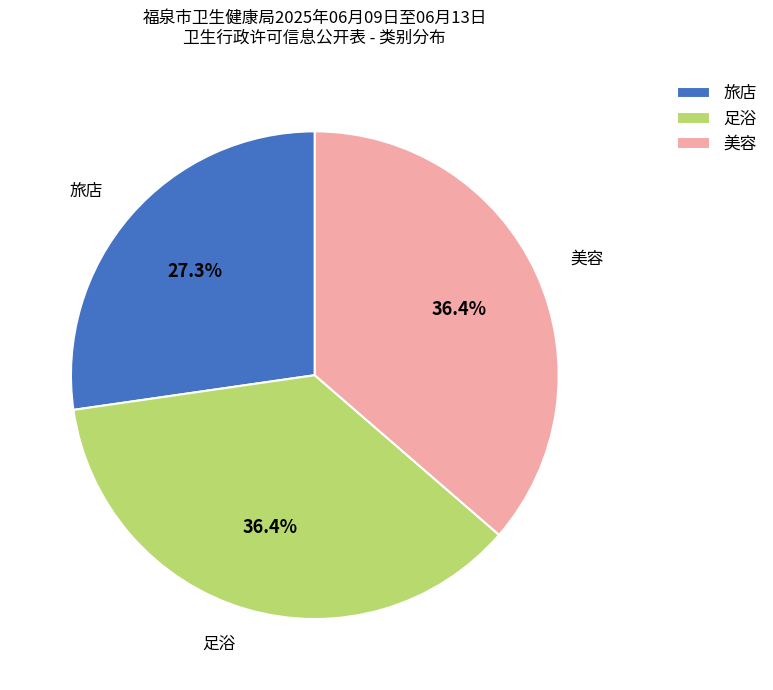

Which has a higher value, 旅店 or 足浴?

足浴